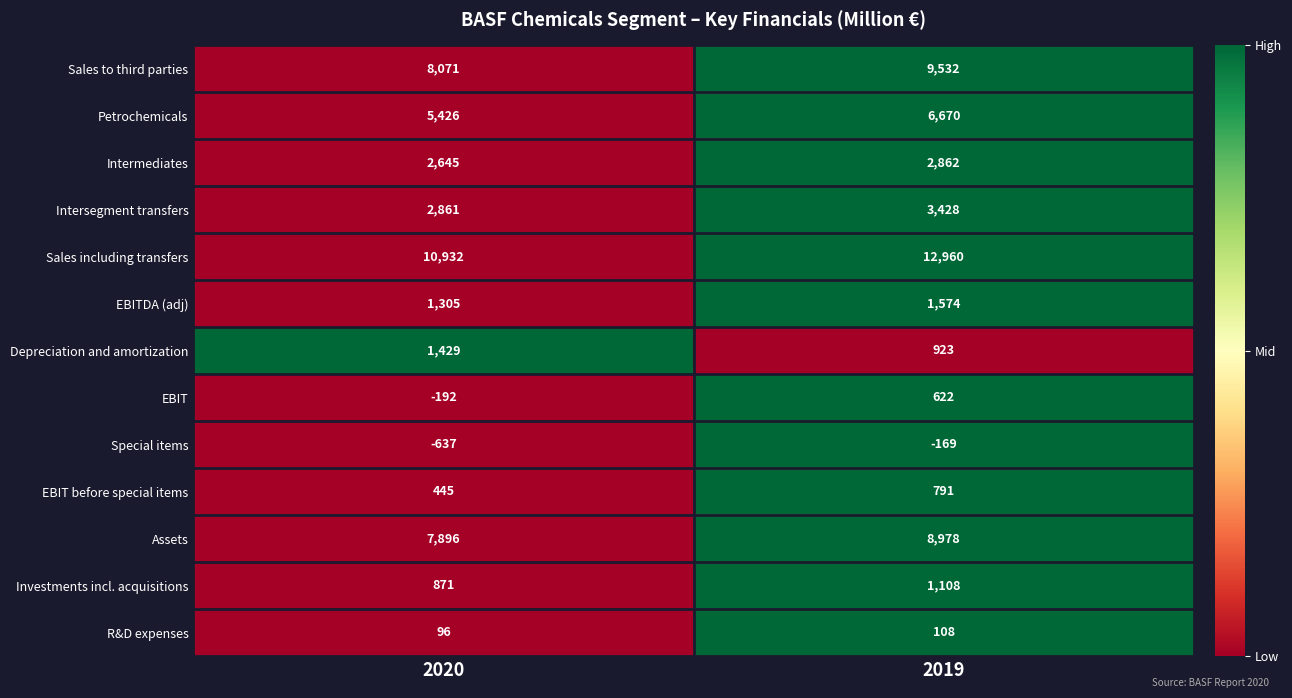

Which series has the largest range (max minus min)?

Sales including transfers